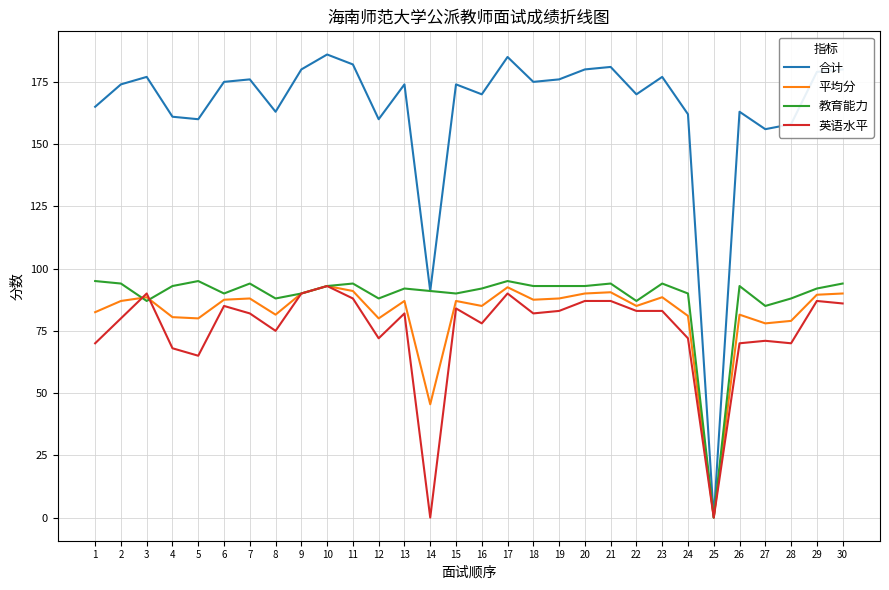

Where is 教育能力 nearest to the value 47?

27